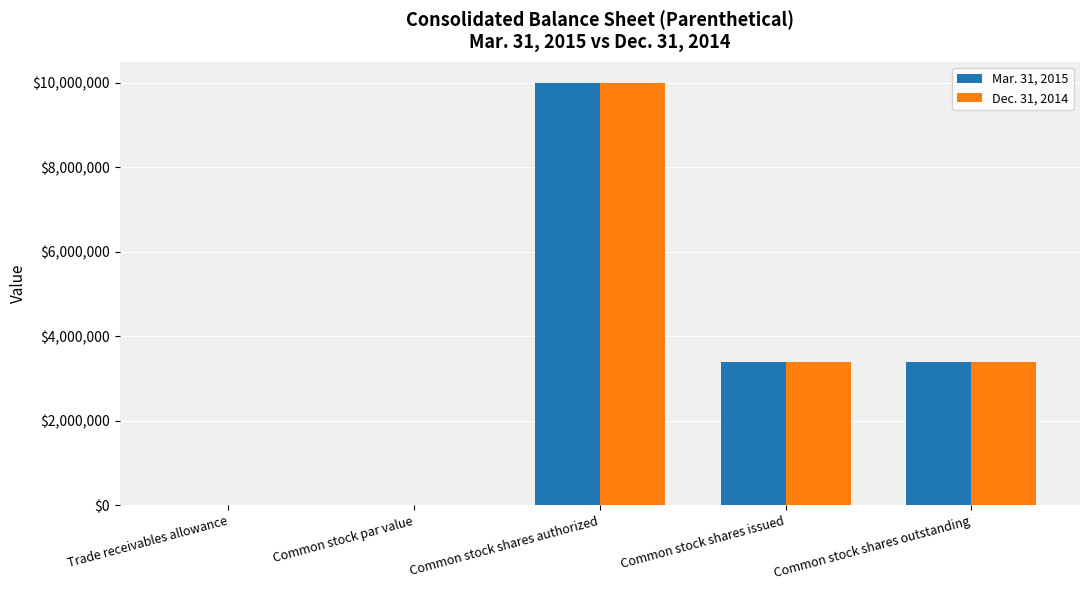

True or false: Mar. 31, 2015 has a value of 14840922.6 at Common stock shares authorized.

False